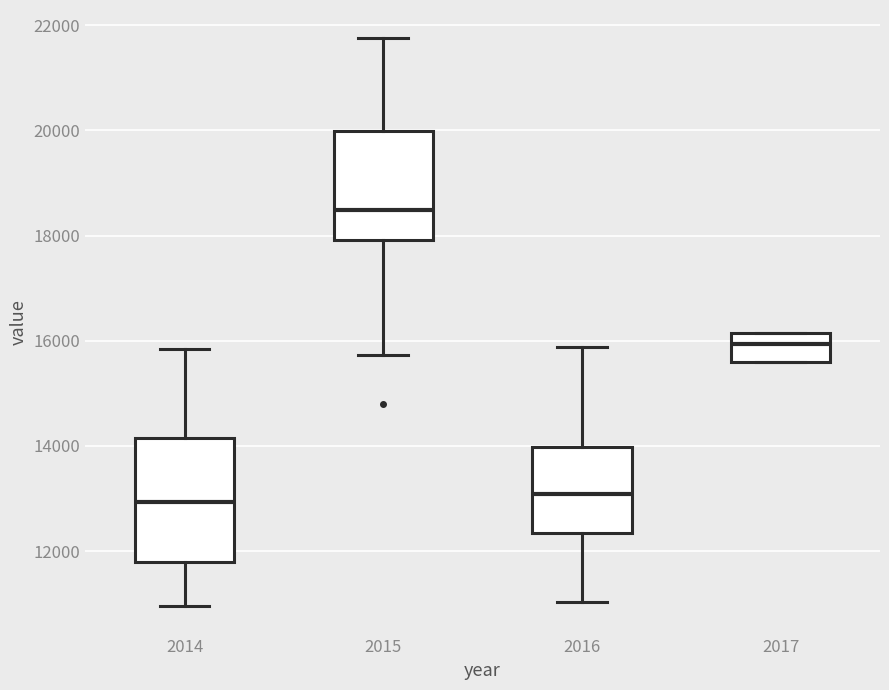

Reading left to right, read every box against the y-axis: the position of its median line, the range the box covers, and the ends of its whiskers. The values are not printed on the chart, so give them approximately, as read against the axis.

2014: median 13000, box 11800 to 14200, whiskers 11000 to 15800
2015: median 18400, box 18000 to 20000, whiskers 15800 to 21800
2016: median 13000, box 12400 to 14000, whiskers 11000 to 15800
2017: median 16000, box 15600 to 16200, whiskers 15600 to 16200